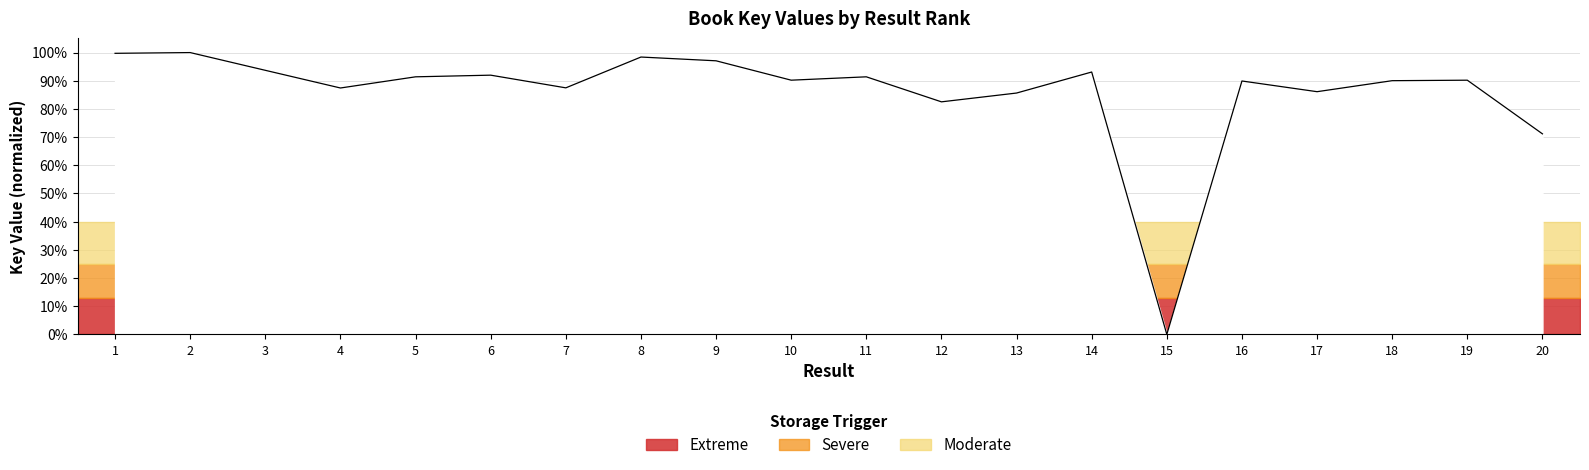

Does the chart have visible grid lines?

Yes